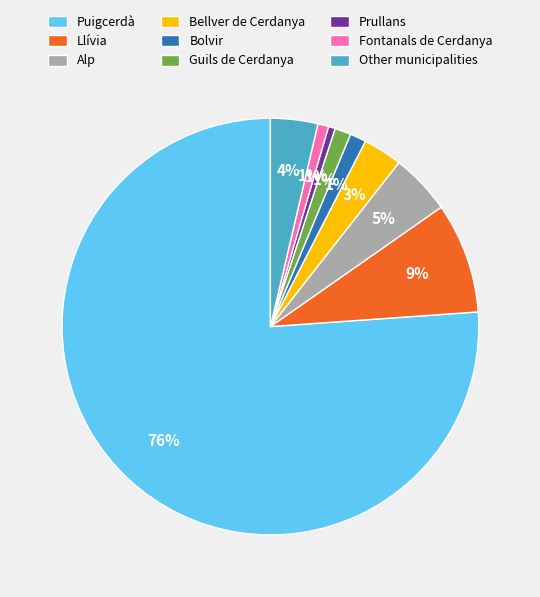

To the nearest percent, what is the combined percentage of Other municipalities and Bolvir?

5%